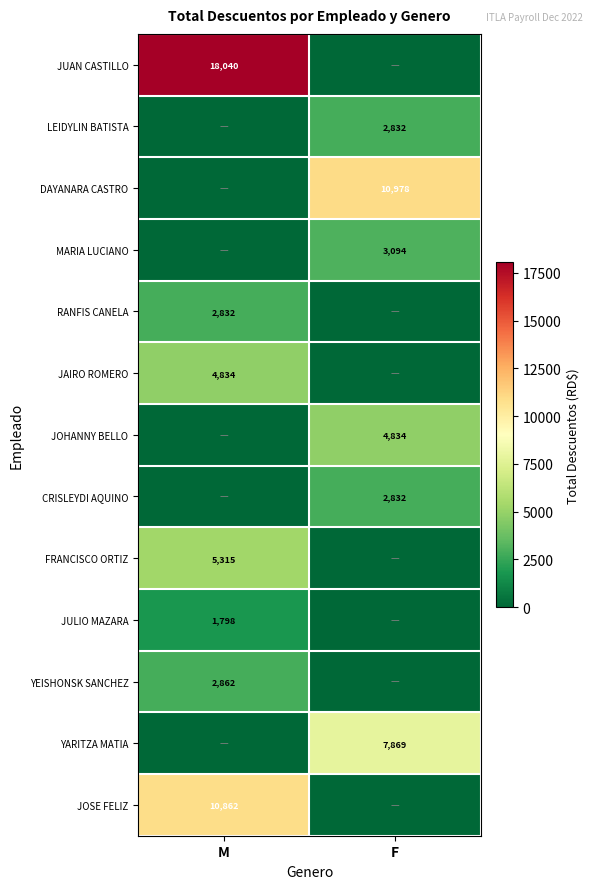

The value of YARITZA MATIA at F is 7869. True or false?

True